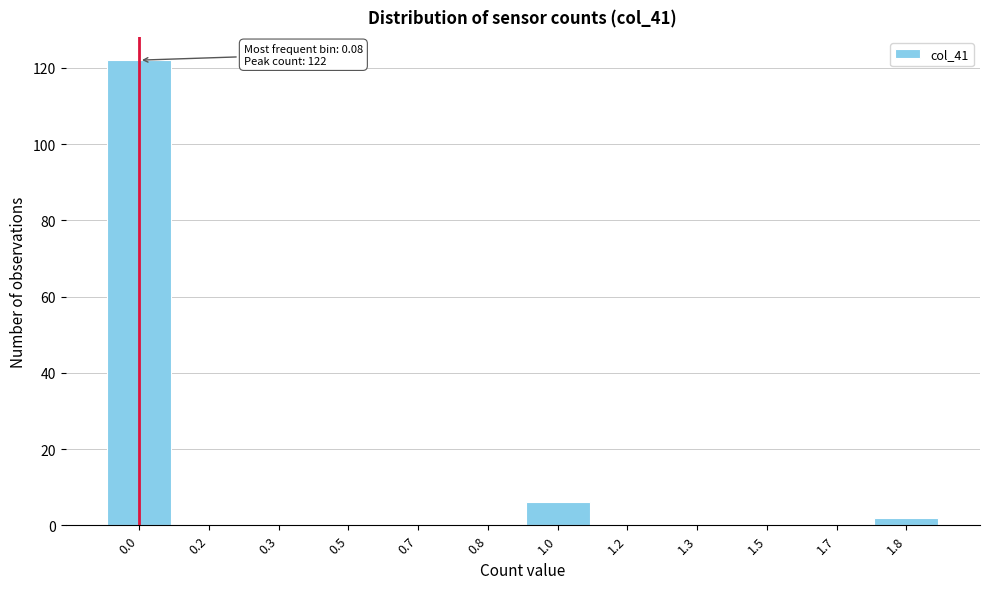

What is the change in value from 1.0 to 1.7?

-6